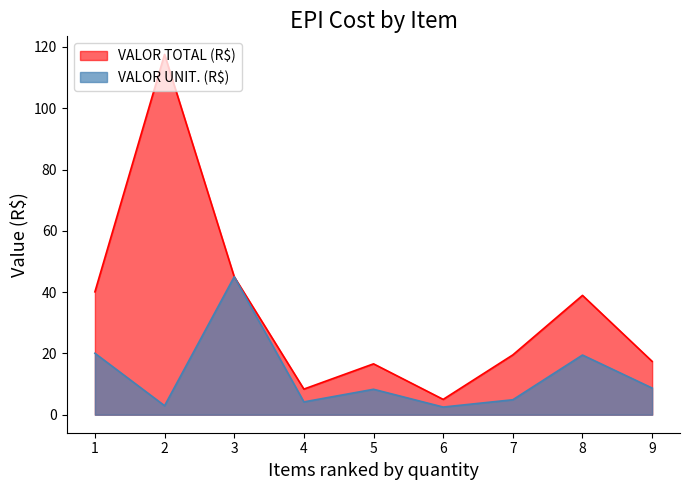

What value does the VALOR UNIT. (R$) series have at 4?

4.2